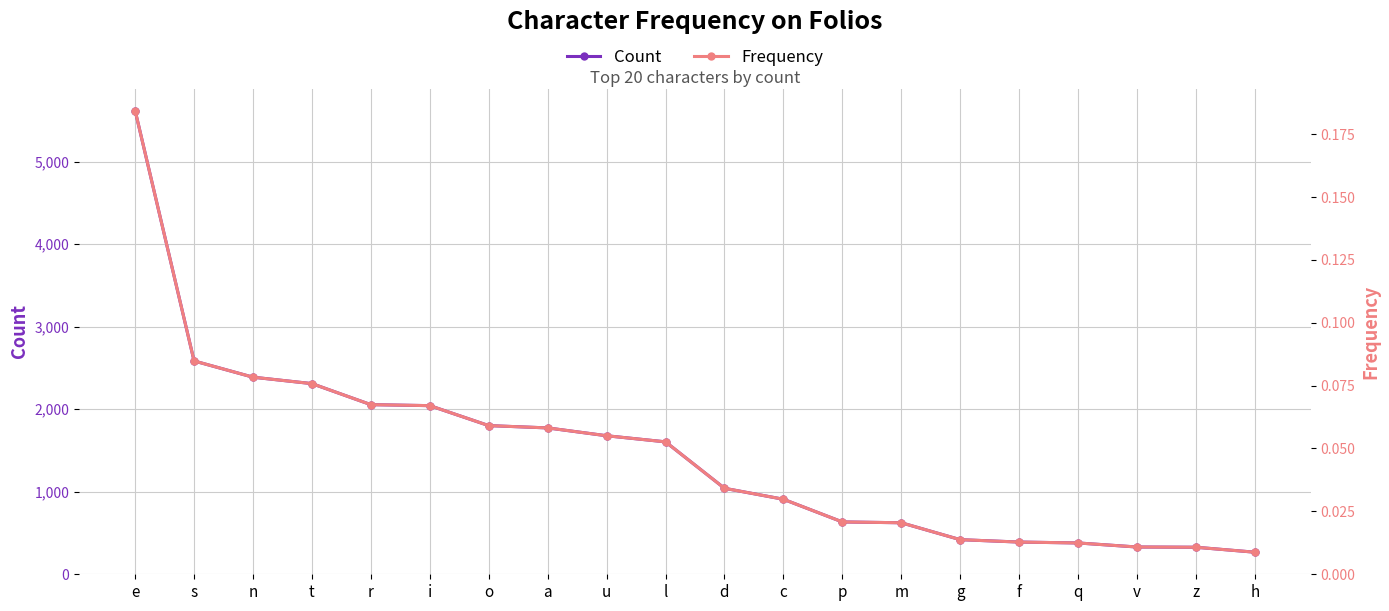

Reading left to right, extract all data points from this chart.

Count: e=5620.0	s=2585.0	n=2388.0	t=2310.0	r=2055.0	i=2043.0	o=1801.0	a=1773.0	u=1678.0	l=1604.0	d=1041.0	c=908.0	p=633.0	m=623.0	g=418.0	f=389.0	q=378.0	v=329.0	z=326.0	h=266.0
Frequency: e=0.2	s=0.1	n=0.1	t=0.1	r=0.1	i=0.1	o=0.1	a=0.1	u=0.1	l=0.1	d=0.0	c=0.0	p=0.0	m=0.0	g=0.0	f=0.0	q=0.0	v=0.0	z=0.0	h=0.0